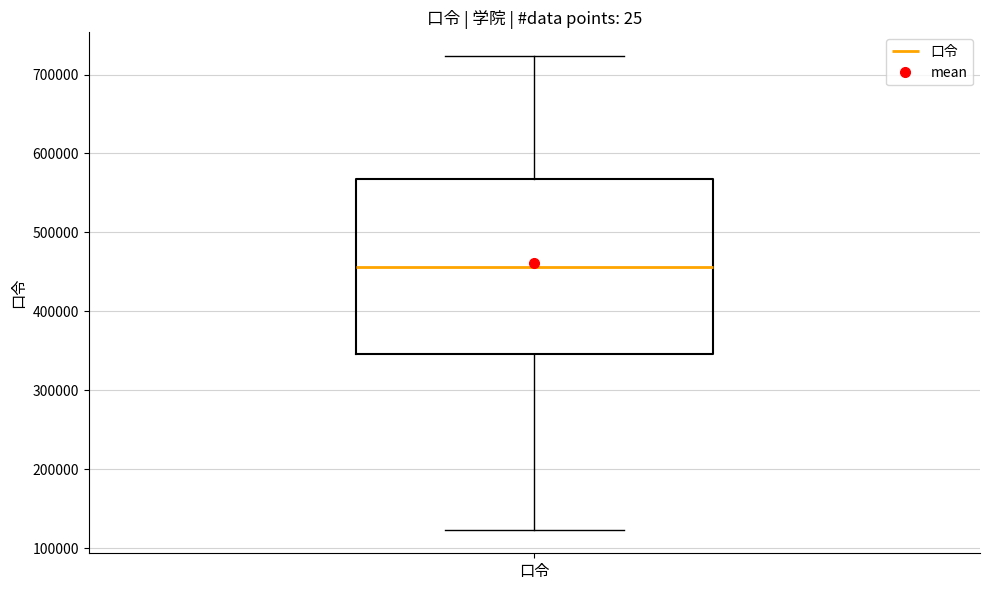

Read this box plot against the y-axis: the position of the median line, the range covered by the box, and the ends of both whiskers. The values are not printed on the chart, so give them approximately, as read against the axis.

median 460000, box 350000 to 570000, whiskers 120000 to 720000